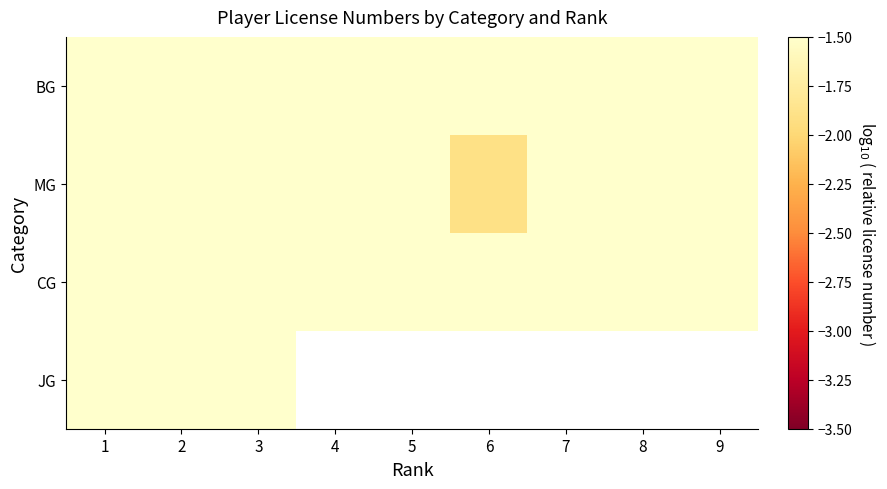

Which series has the widest spread of values?

MG